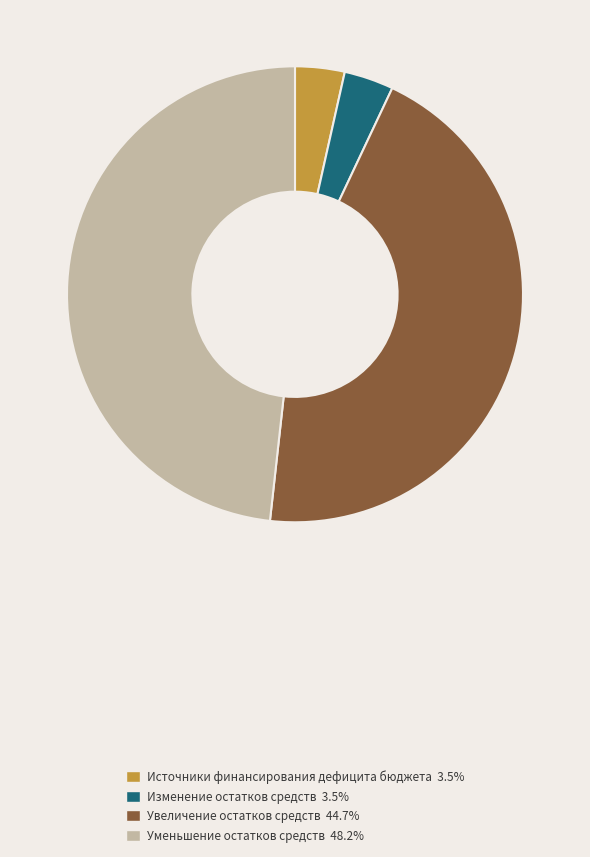

Between Уменьшение остатков средств and Изменение остатков средств, which is larger?

Уменьшение остатков средств